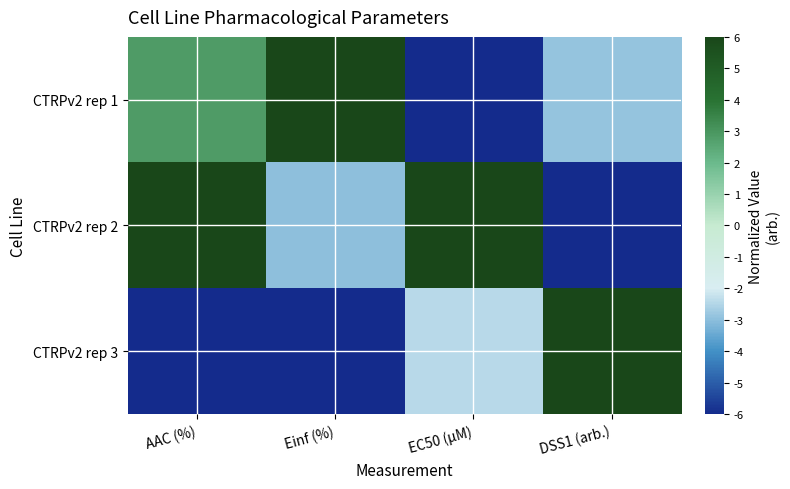

How many series are shown in this chart?

3